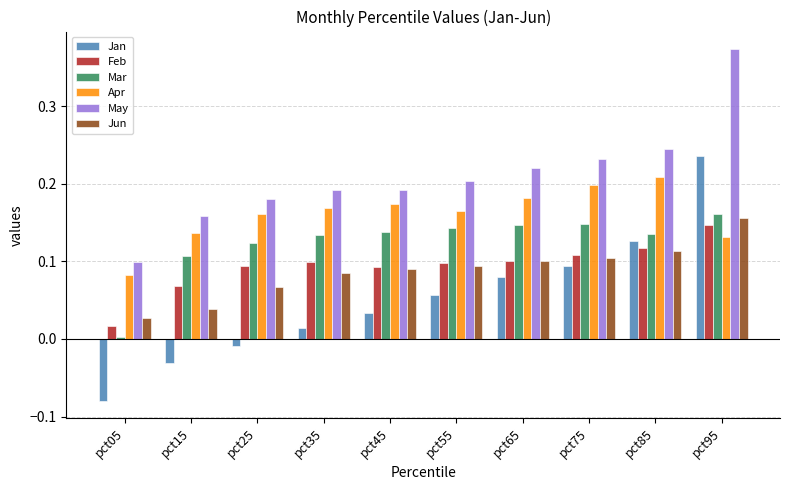

Which series has the largest range (max minus min)?

Jan